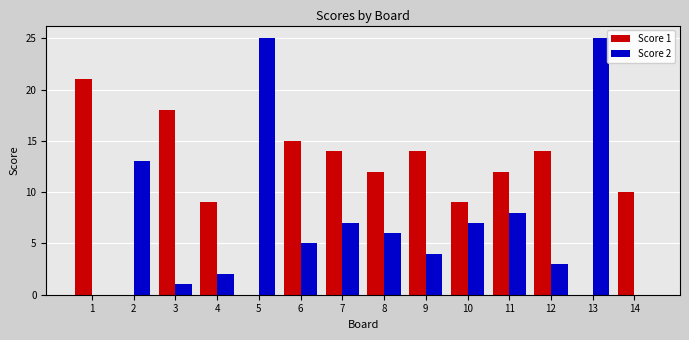

Is the value of Score 2 at 1 greater than the value of Score 1 at 10?

No